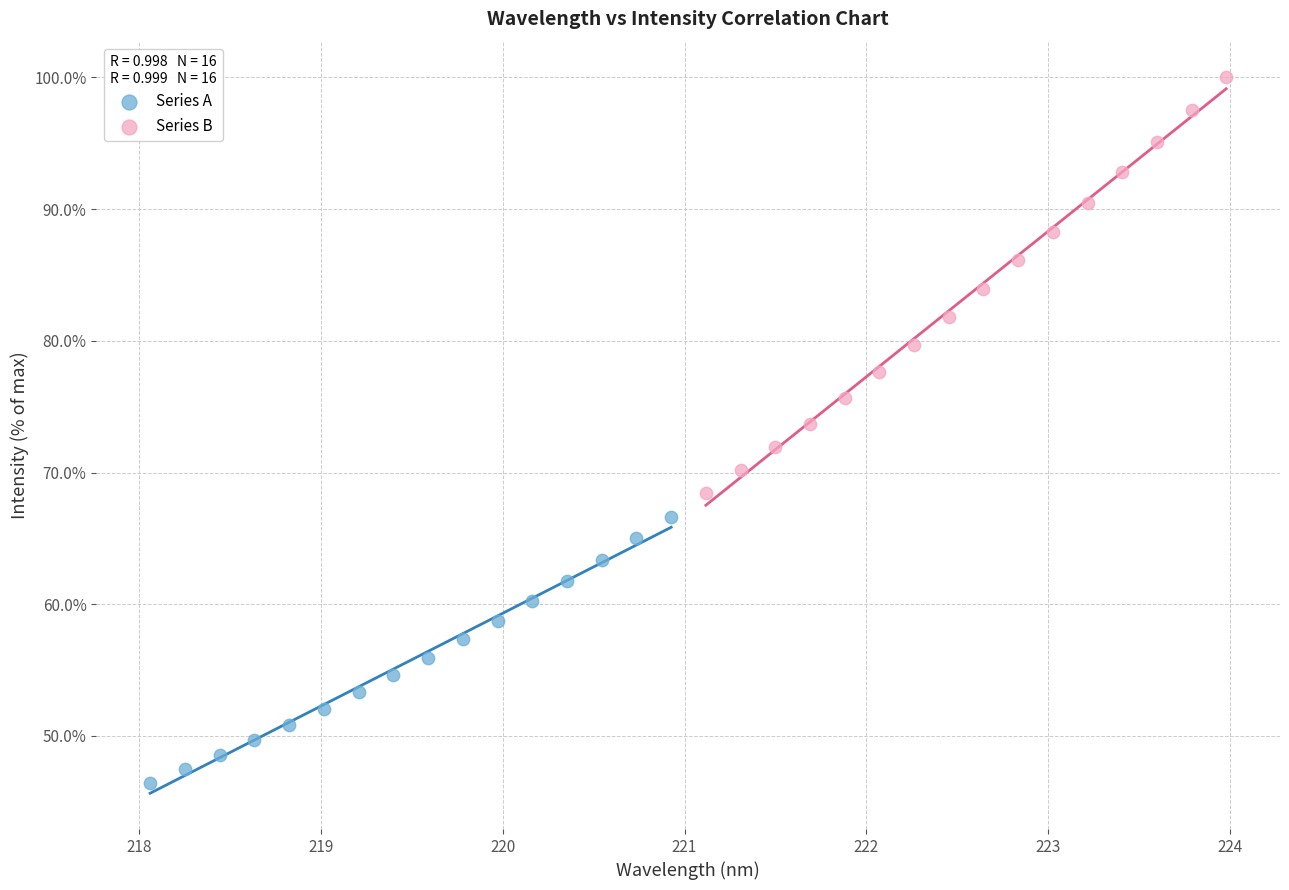

Which series contains the lowest Y value?

Series A